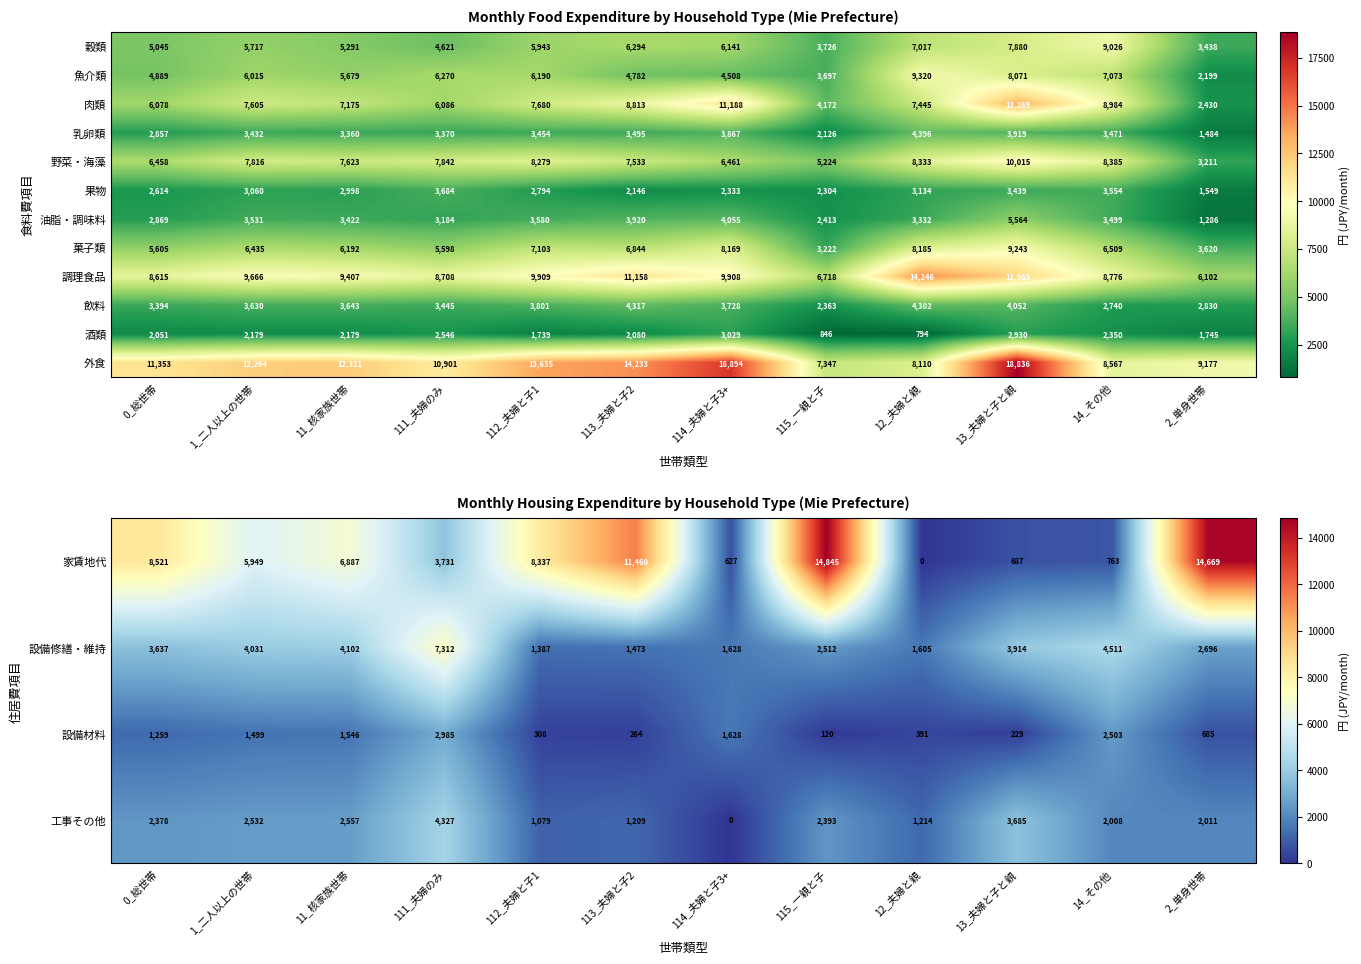

Where does the 家賃地代 series first go above 6887?

0_総世帯